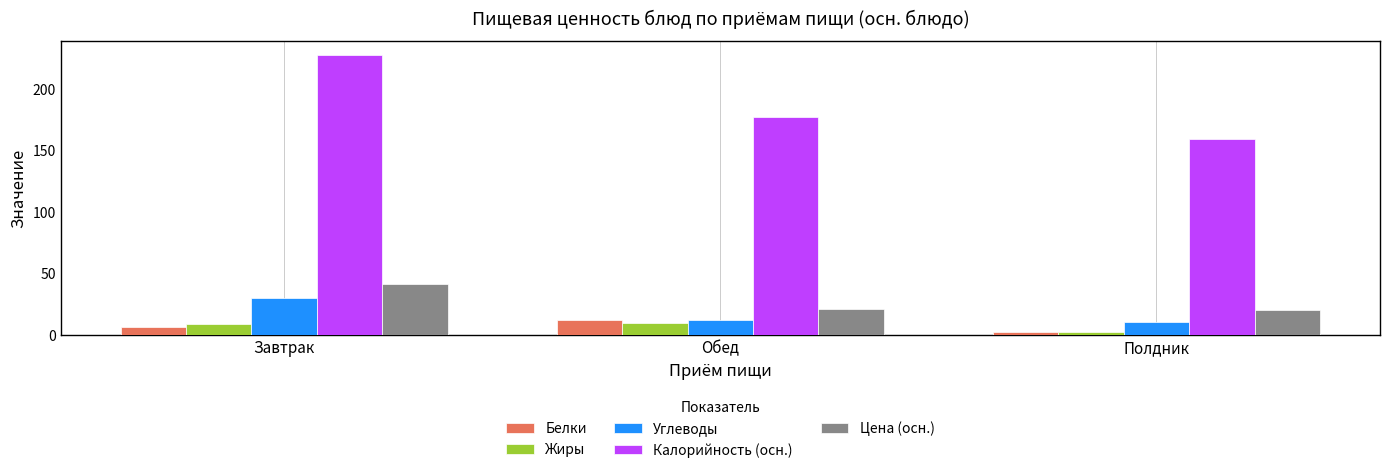

What is the label of the 2nd bar from the left?

Обед